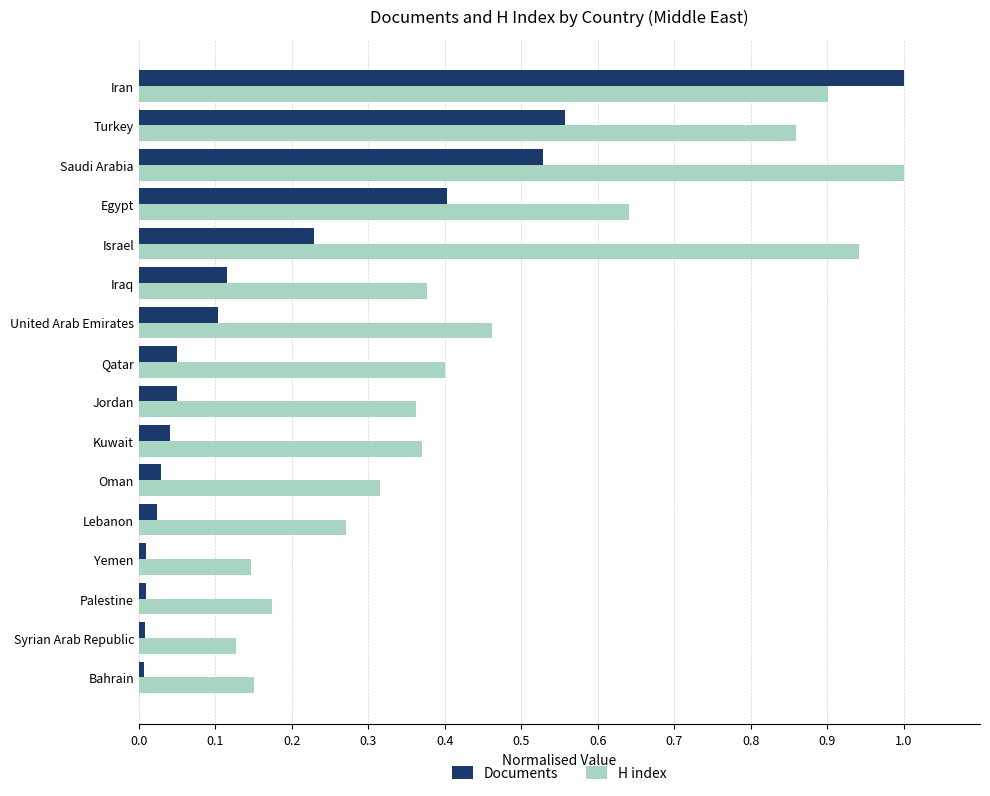

Where is H index nearest to the value 0?

Syrian Arab Republic